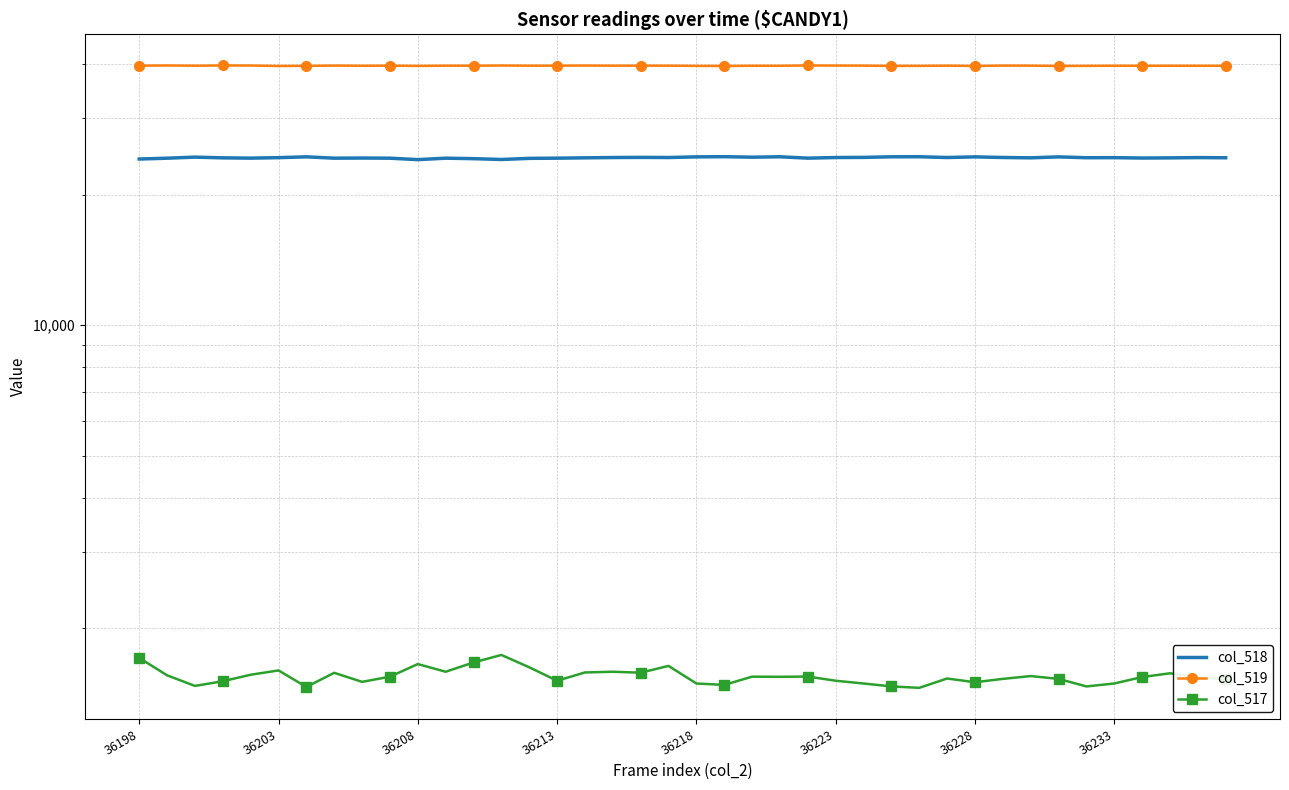

Does the chart have visible grid lines?

Yes